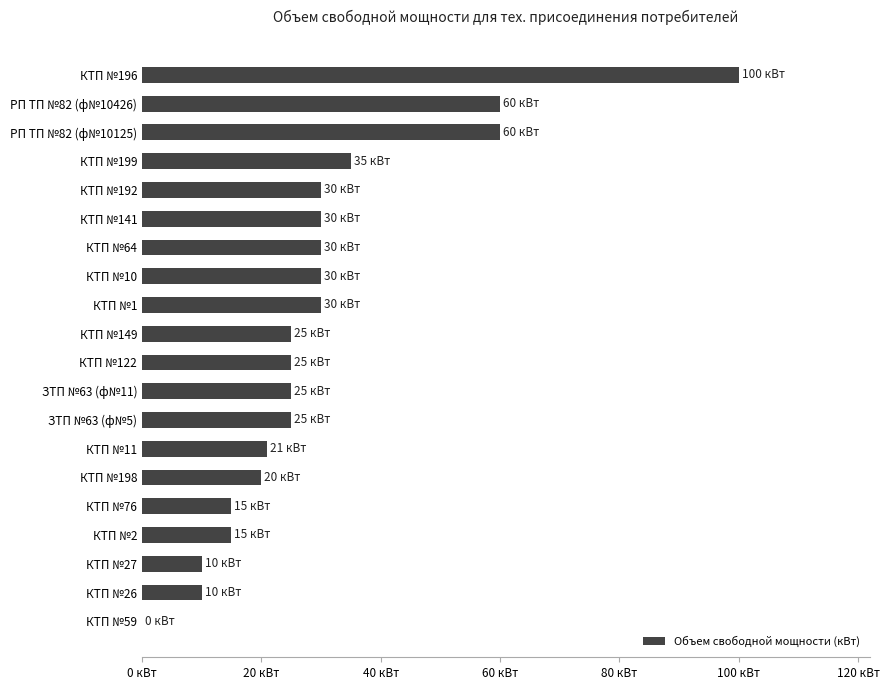

Where is the data nearest to the value 50?

РП ТП №82 (ф№10125)